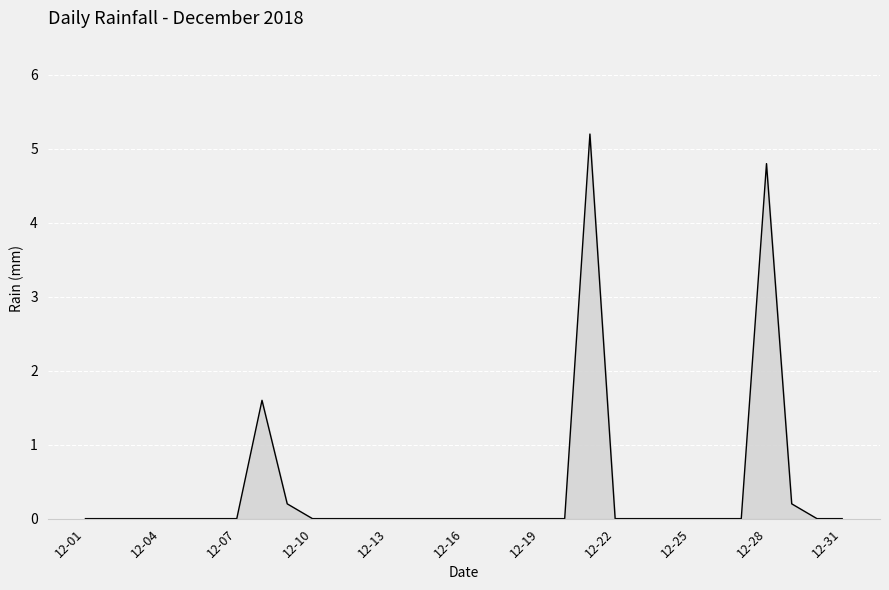

What is the greatest value displayed?

5.2